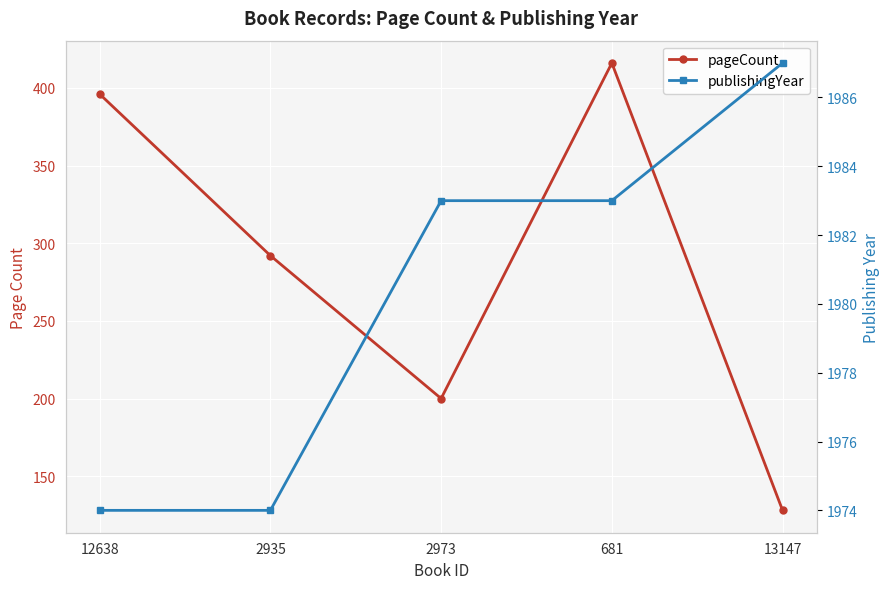

What is the value of the pageCount point at the 4th from the left?

416